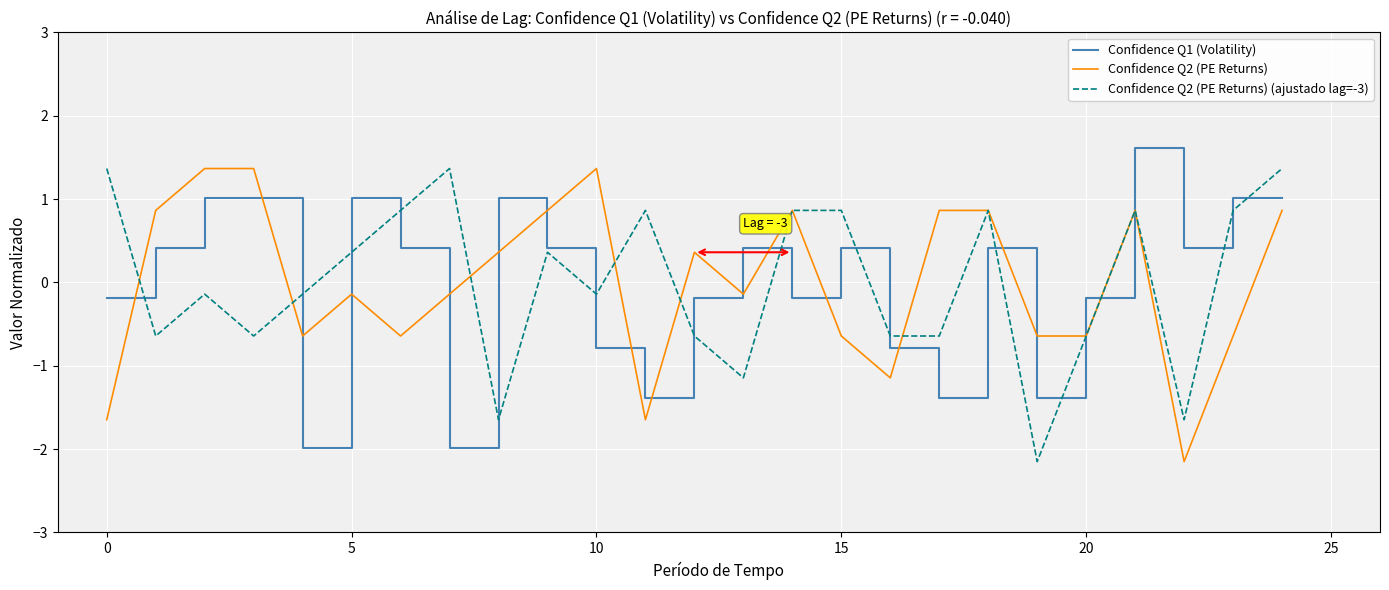

What is the maximum value for Confidence Q2 (PE Returns)?

1.4